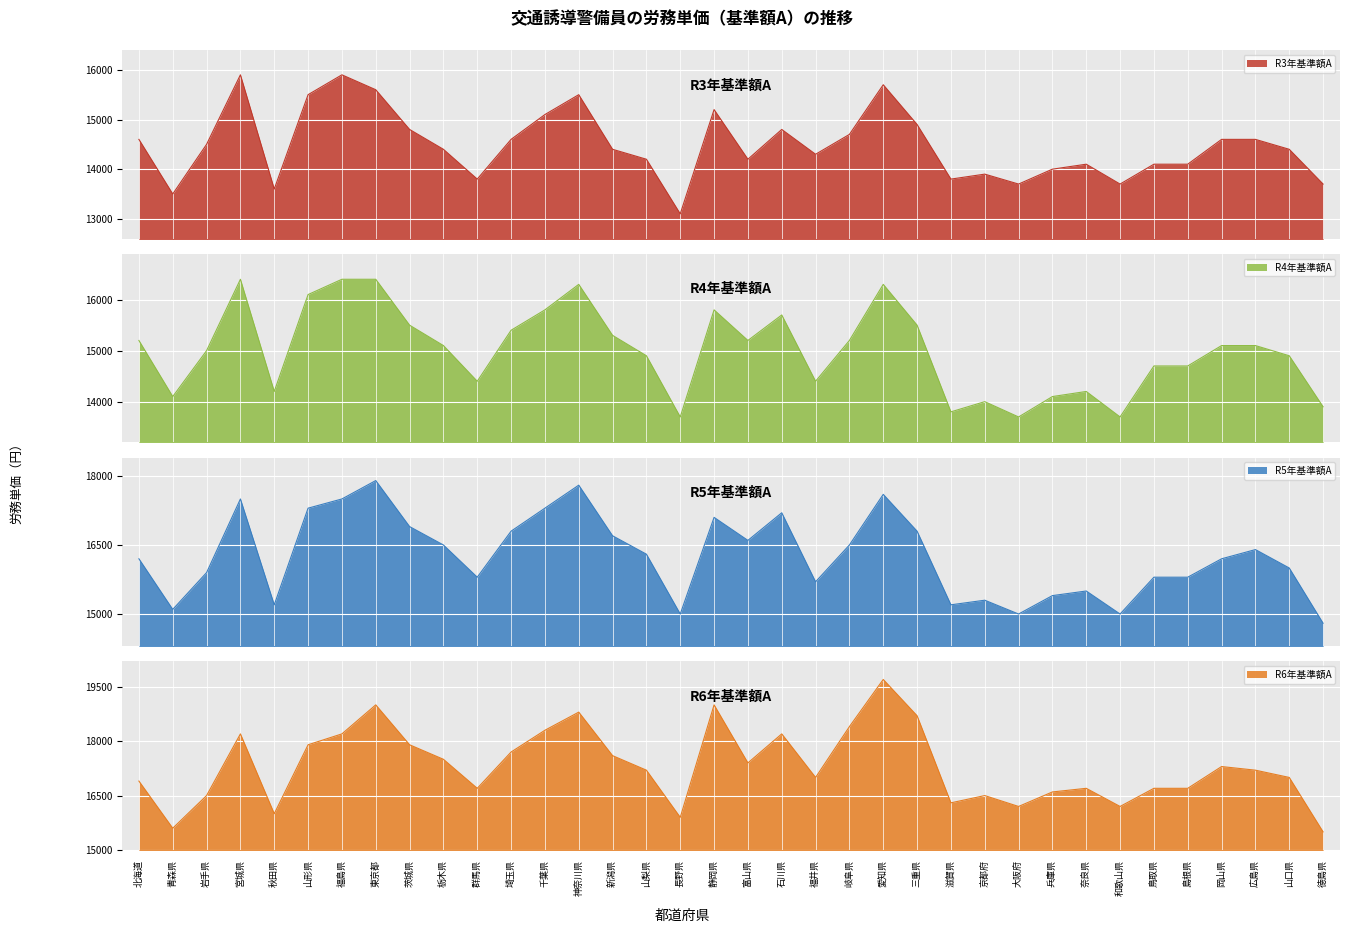

True or false: R4年基準額A has a value of 8232 at 北海道.

False